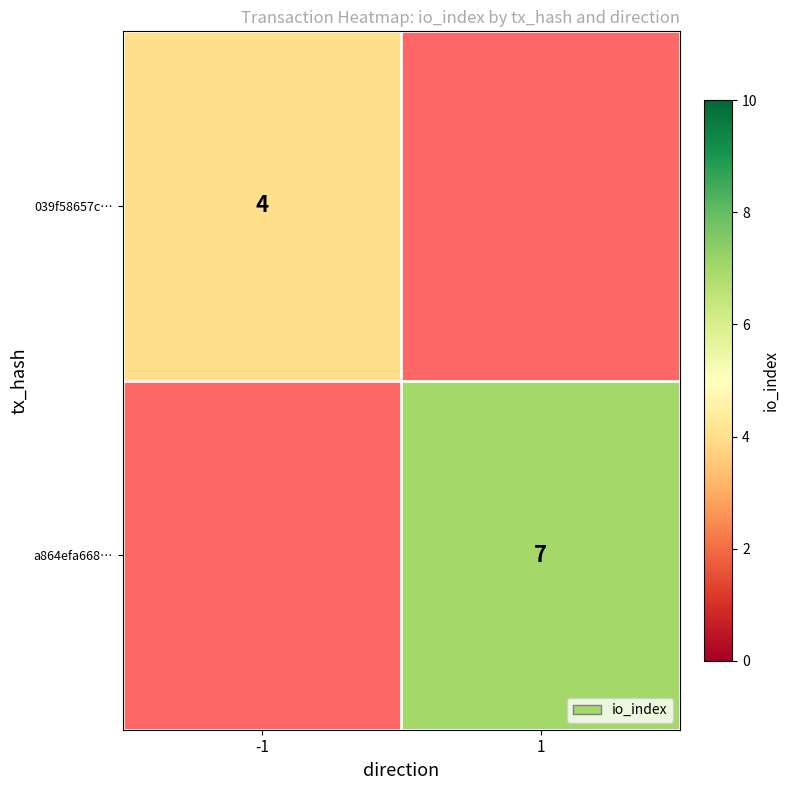

True or false: 039f58657c… has a value of 6 at -1.

False